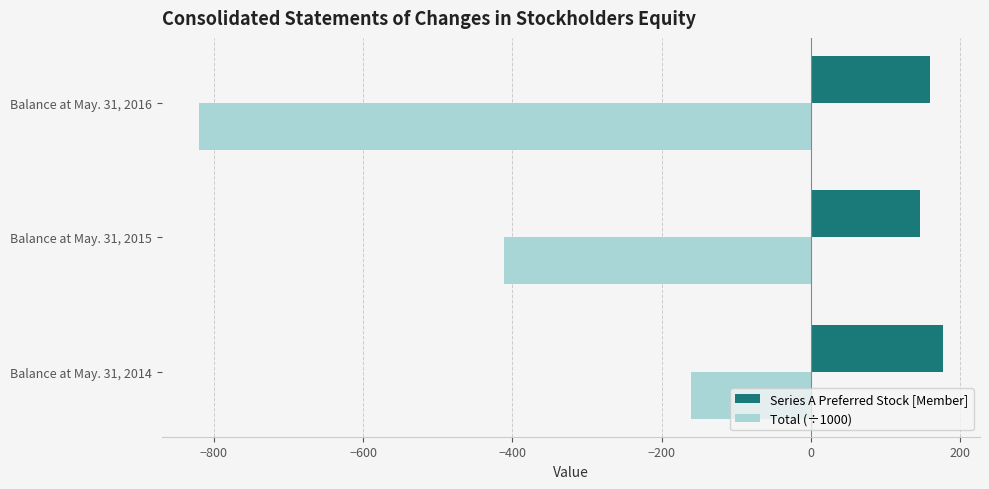

What is the difference between the maximum and minimum values in the Series A Preferred Stock [Member] series?

30.0